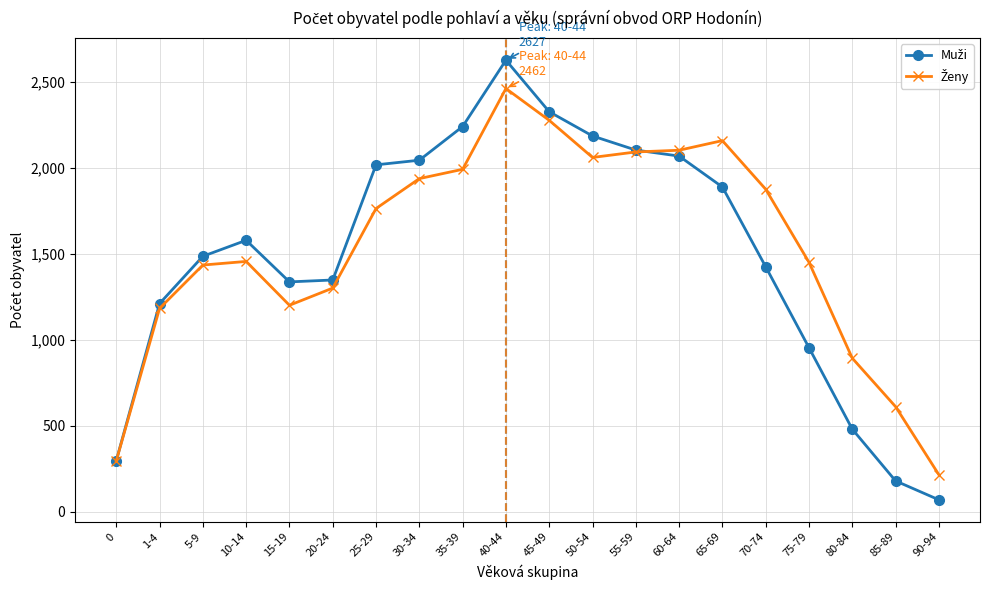

Which category has the lowest value across all series?

90-94